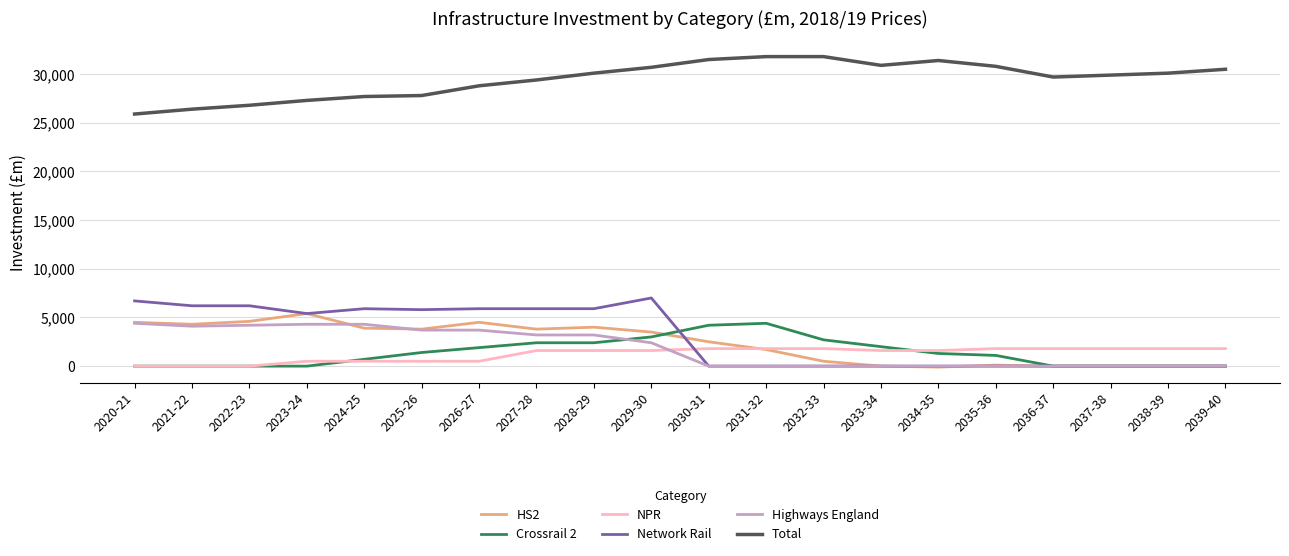

What is the greatest value displayed?

31800